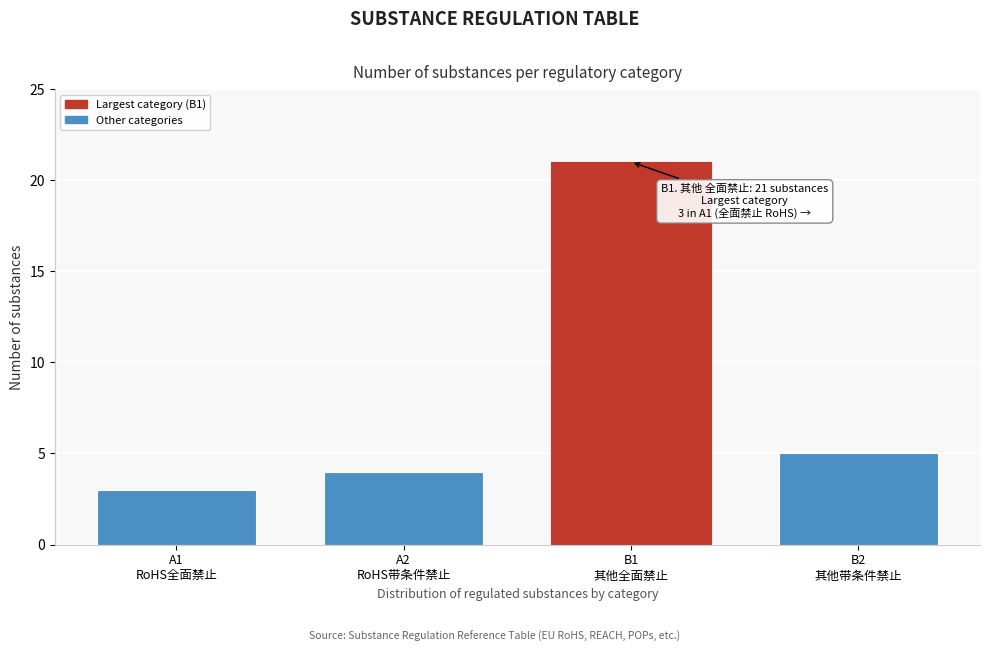

Reading right to left, extract all data points from this chart.

5	21	4	3